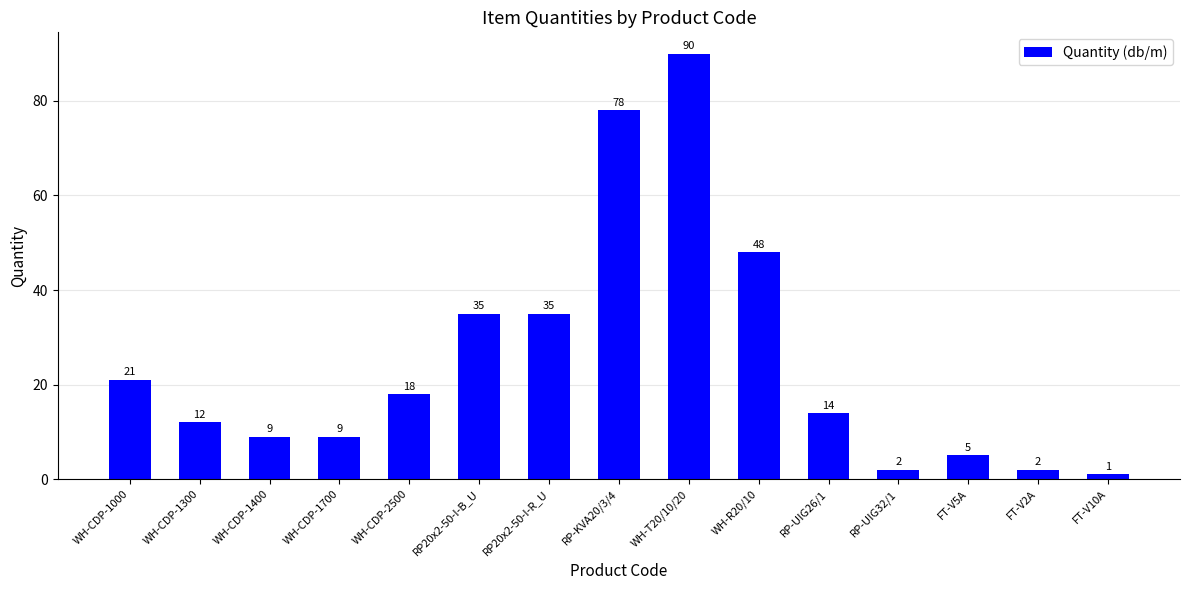

What is the difference between the second highest and second lowest values?

76